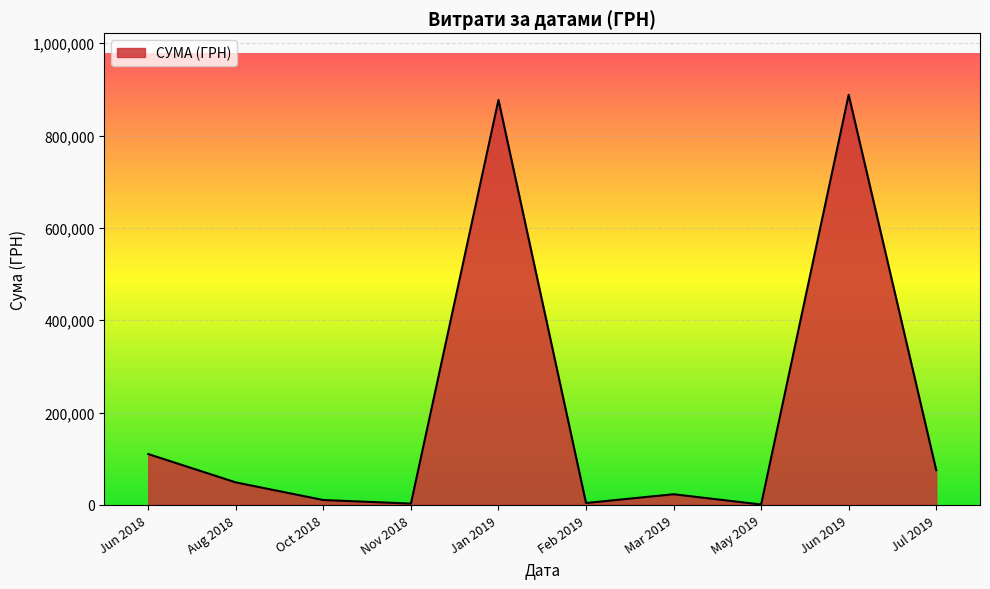

What is the change in value from Mar 2019 to Jul 2019?

+52145.7